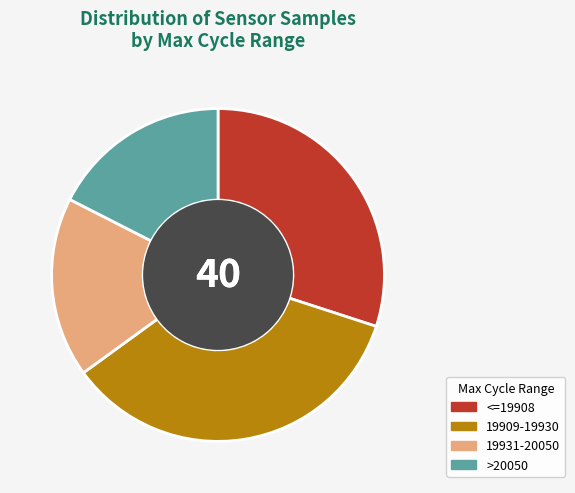

Do 19909-19930 and >20050 together represent more than half of the pie?

Yes